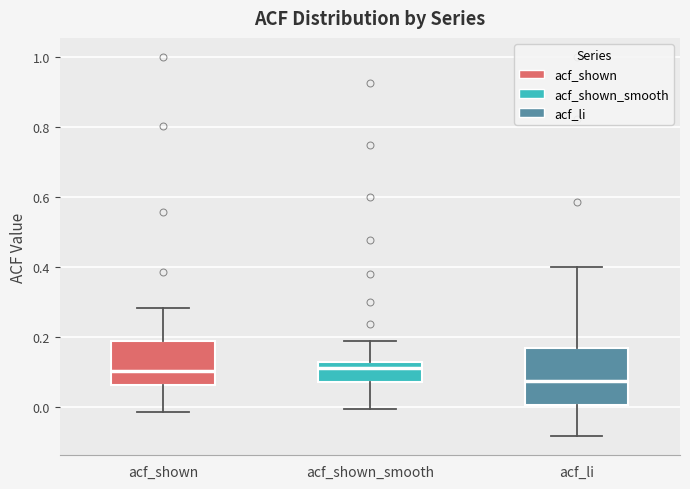

Which box is the tallest, from its lower edge to its upper edge?

acf_li